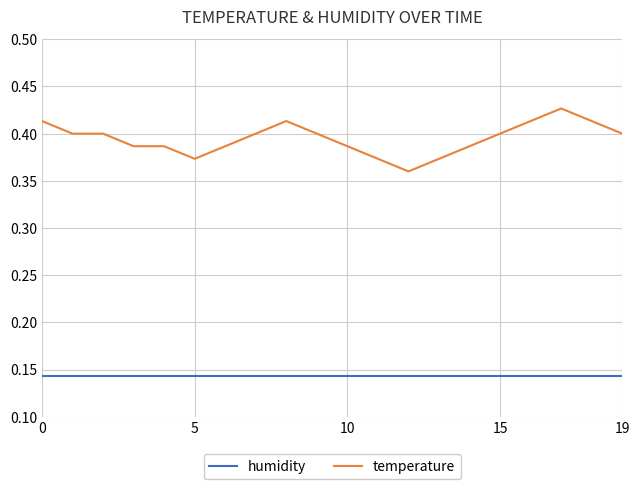

Does the chart display data point markers on the line(s)?

No